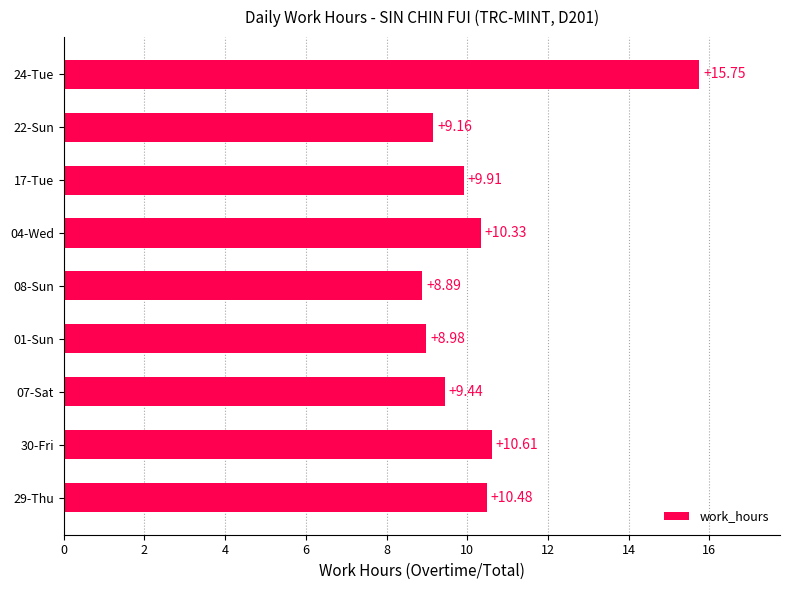

At which category does the chart reach its peak across all series?

24-Tue